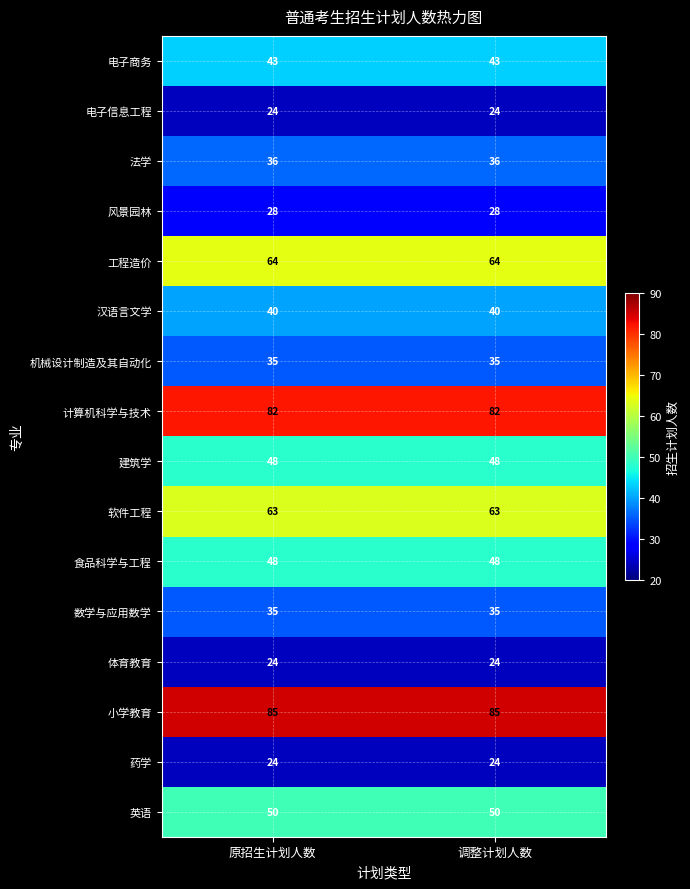

What is the maximum value for 电子商务?

43